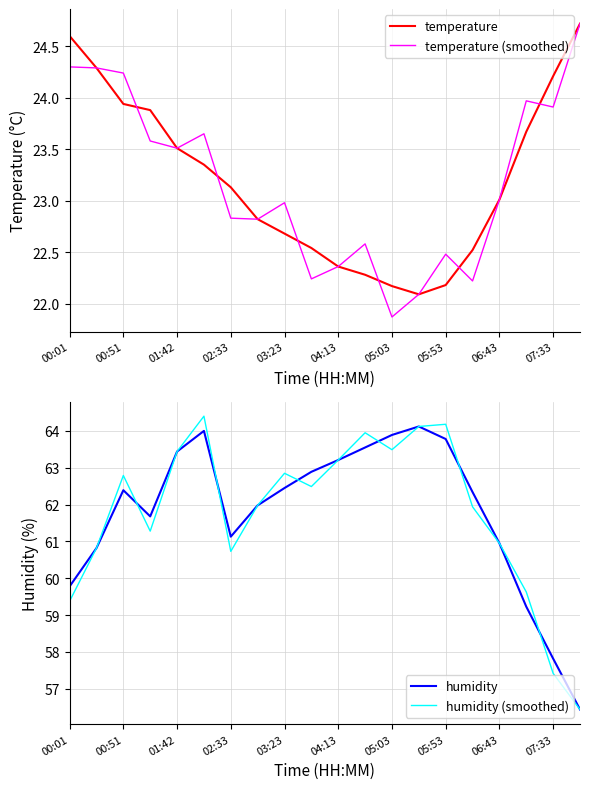

Where does the temperature series first go above 23?

00:01